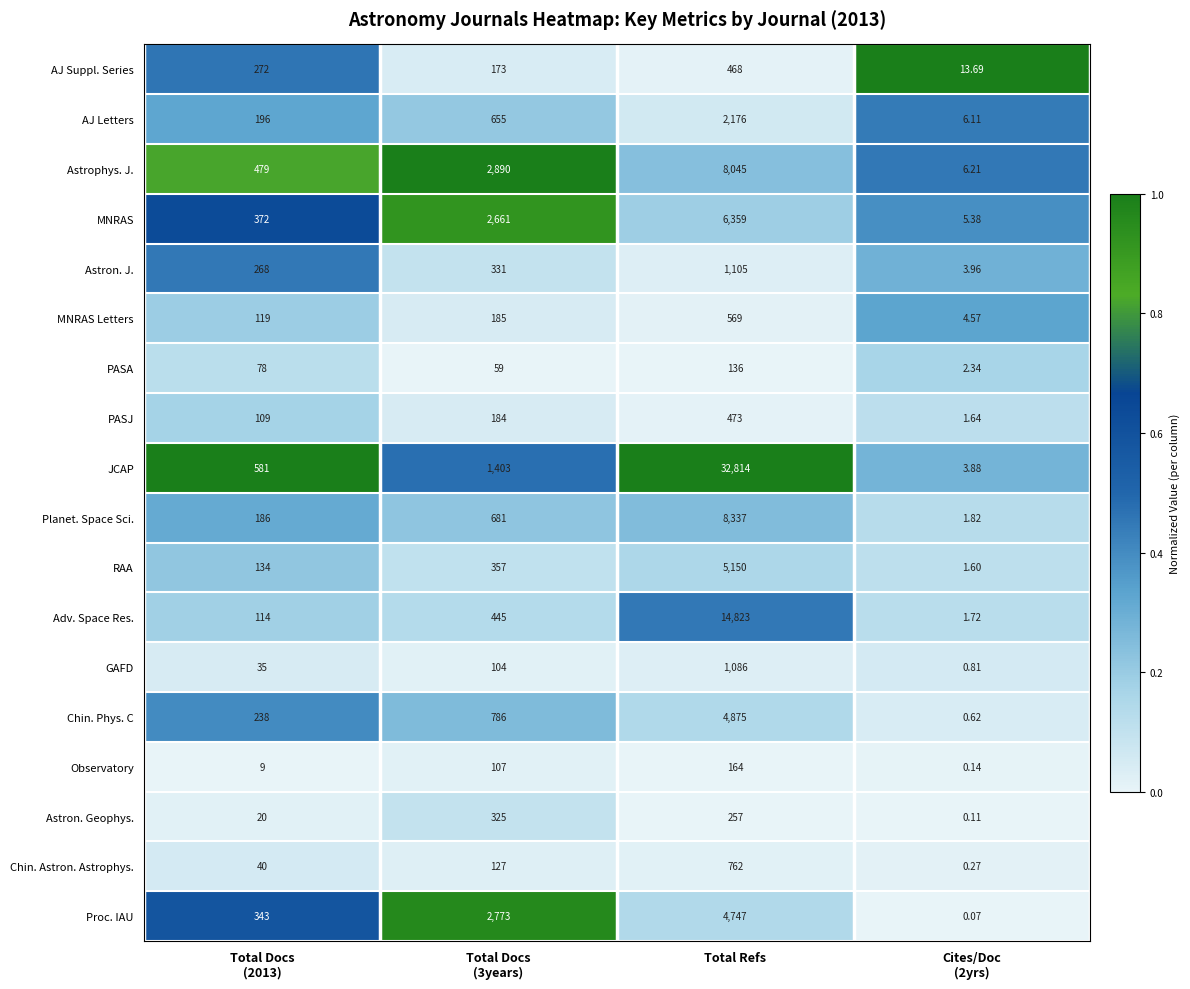

Which series has the largest range (max minus min)?

JCAP